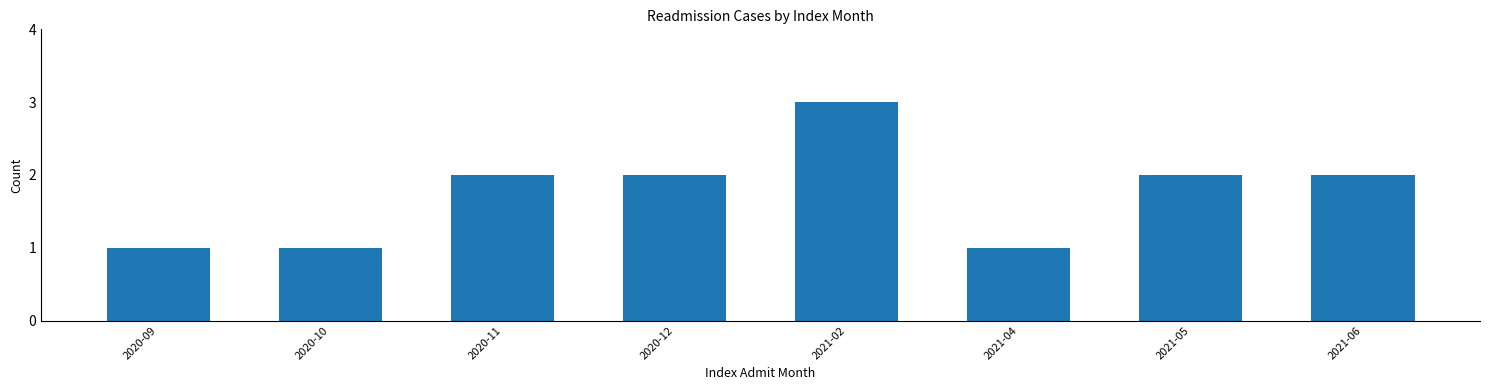

Count the values in the range 1 to 2.

7